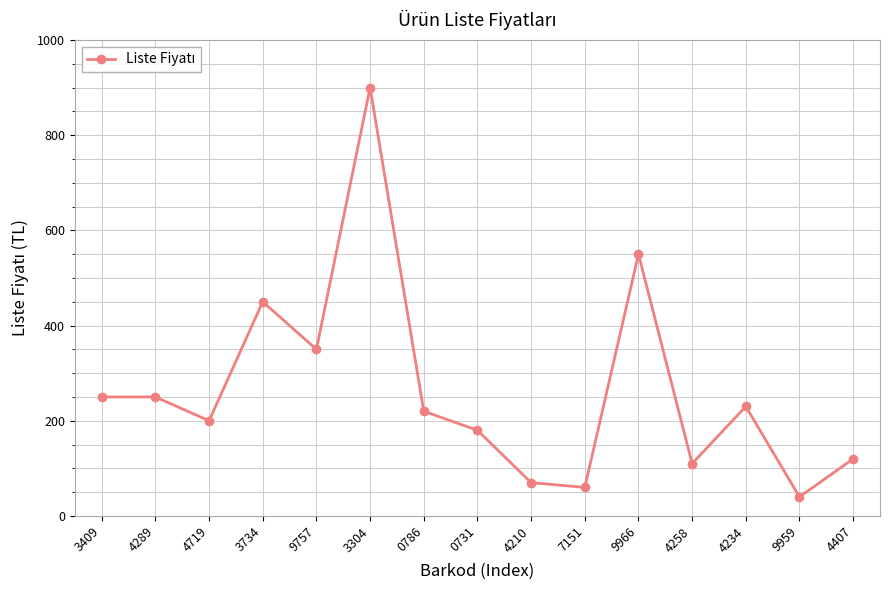

Approximately how many times larger is the value at 7151 compared to 3409?

0.2